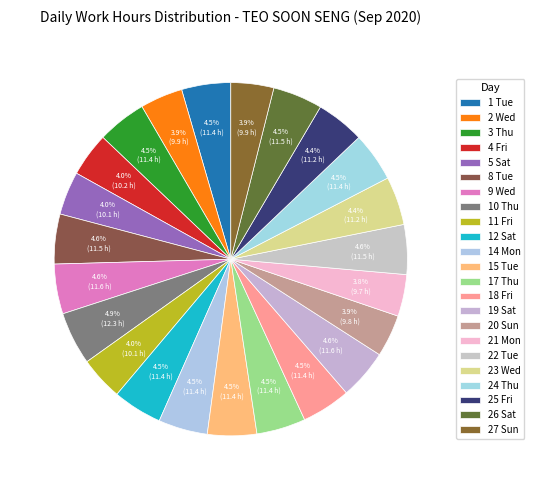

True or false: 12 Sat accounts for 5% of the total.

True